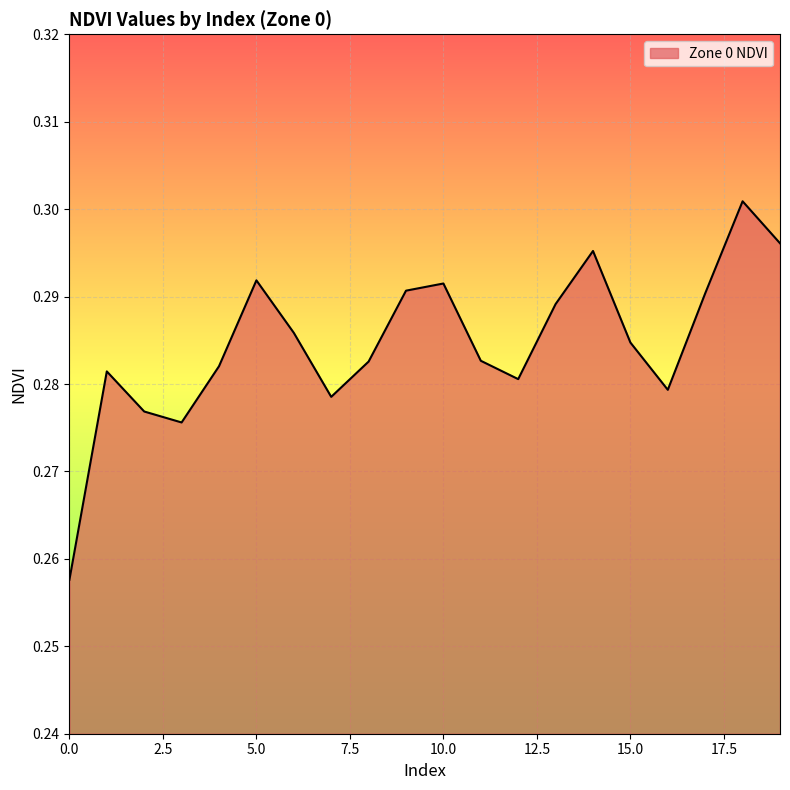

What is the average value?

0.3